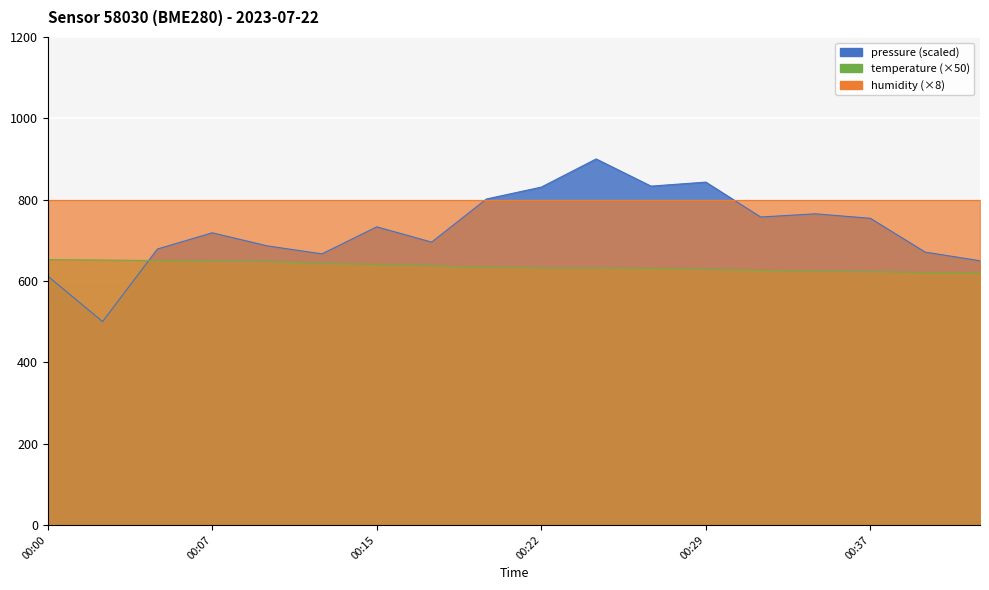

What is the difference between the temperature values at 00:39 and 00:17?

17.0